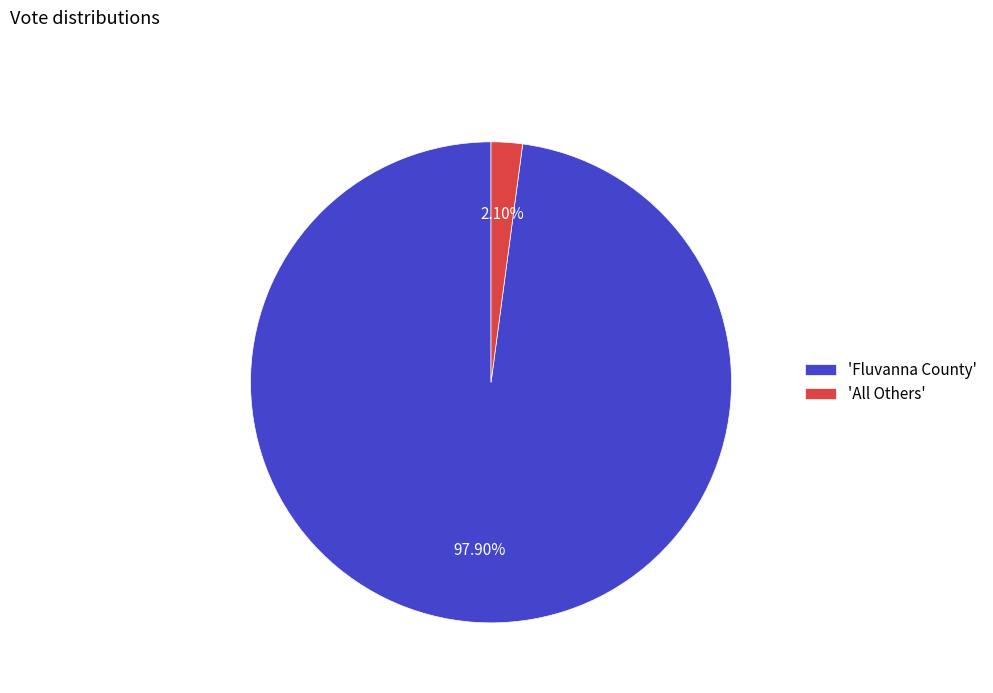

What is the ratio of the value at 'Fluvanna County' to the value at 'All Others'?

46.6